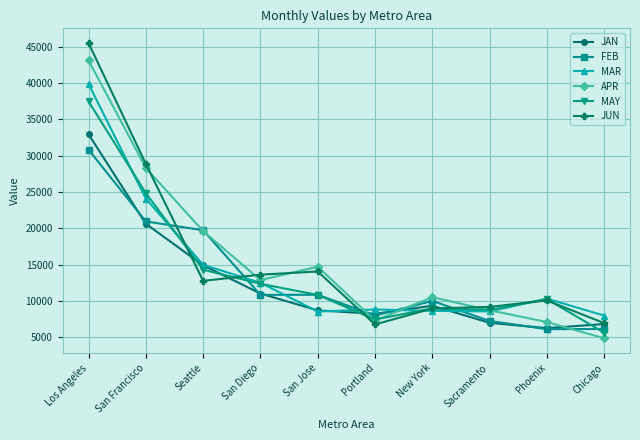

Between San Francisco and San Diego, which series saw the biggest shift?

APR